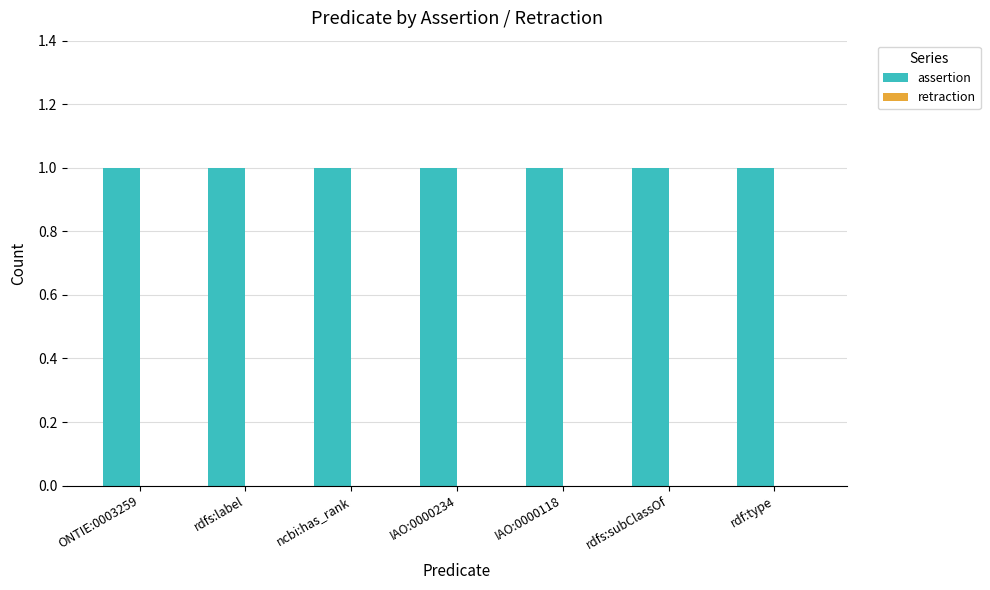

Is it true that retraction equals 0 at rdf:type?

True